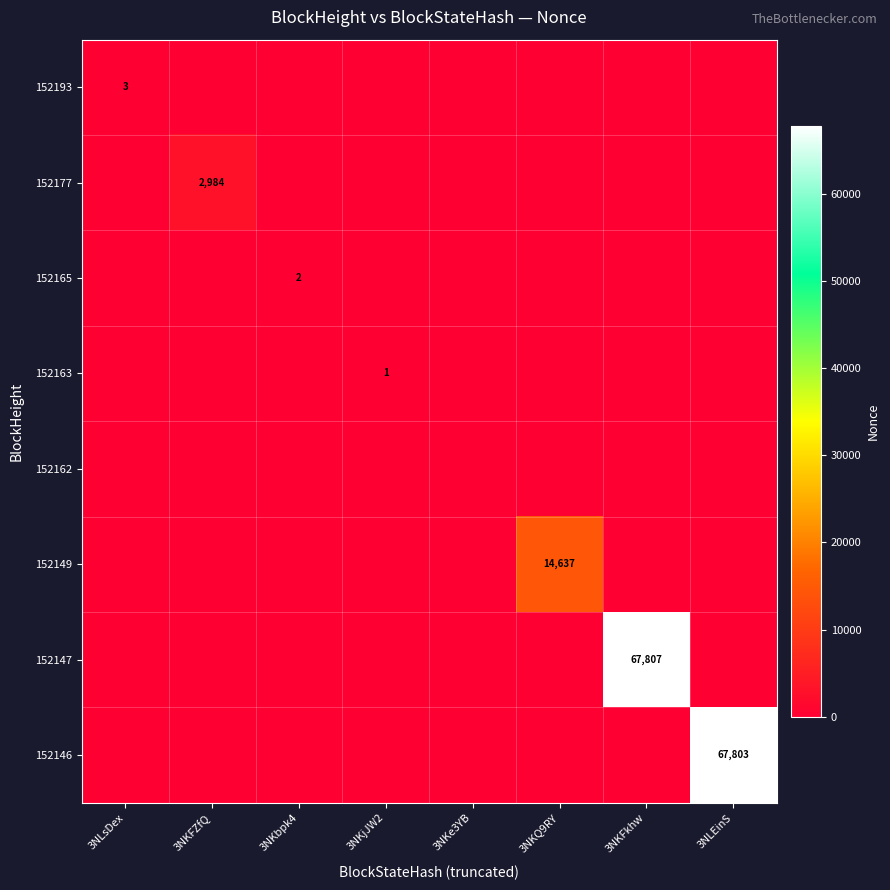

The value of 152177 at 3NKFZfQ is 2984. True or false?

True